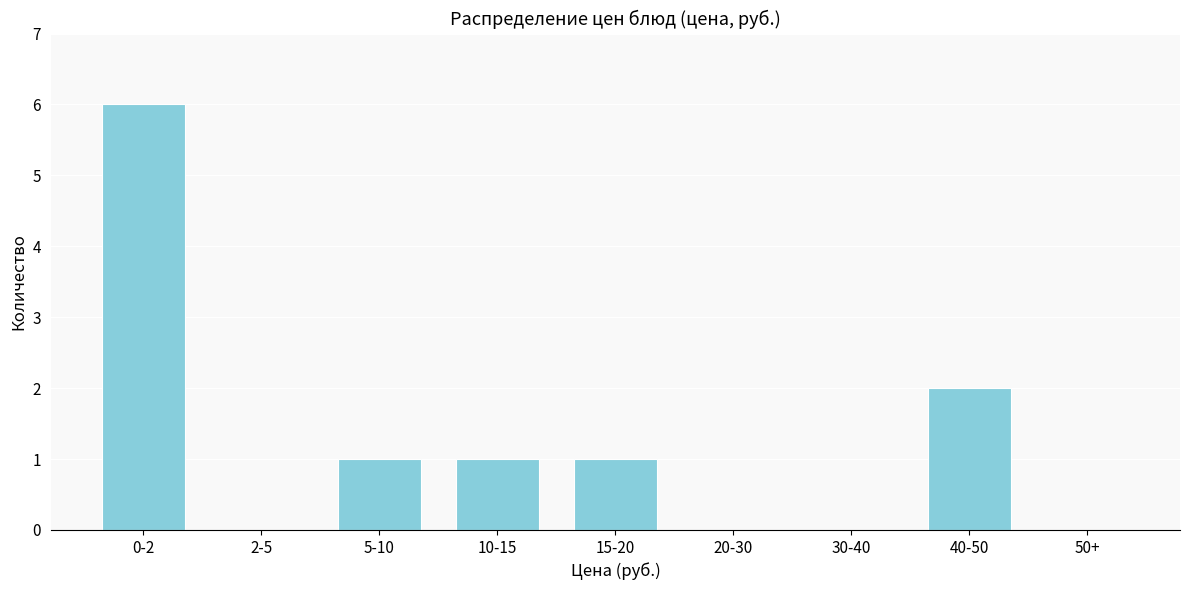

Reading left to right, transcribe all the data shown in this chart.

0-2=6	2-5=0	5-10=1	10-15=1	15-20=1	20-30=0	30-40=0	40-50=2	50+=0